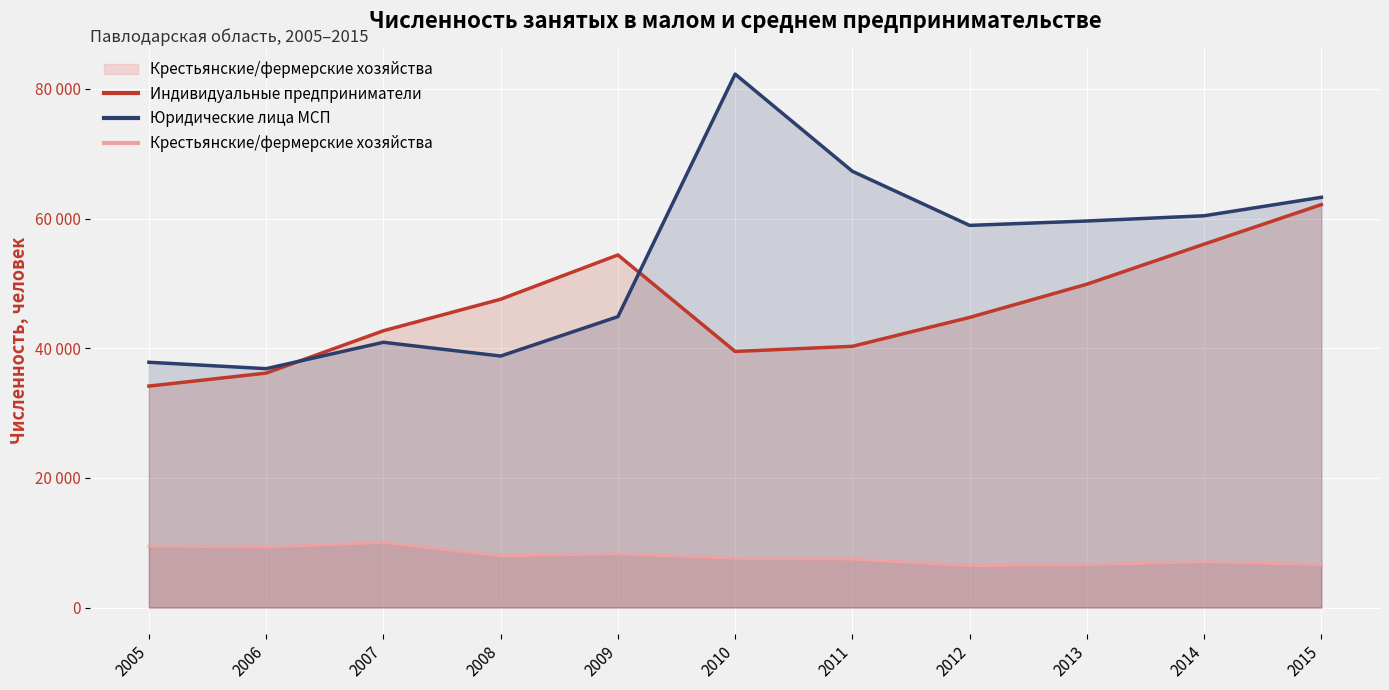

Which series has the largest total across all categories?

Юридические лица МСП